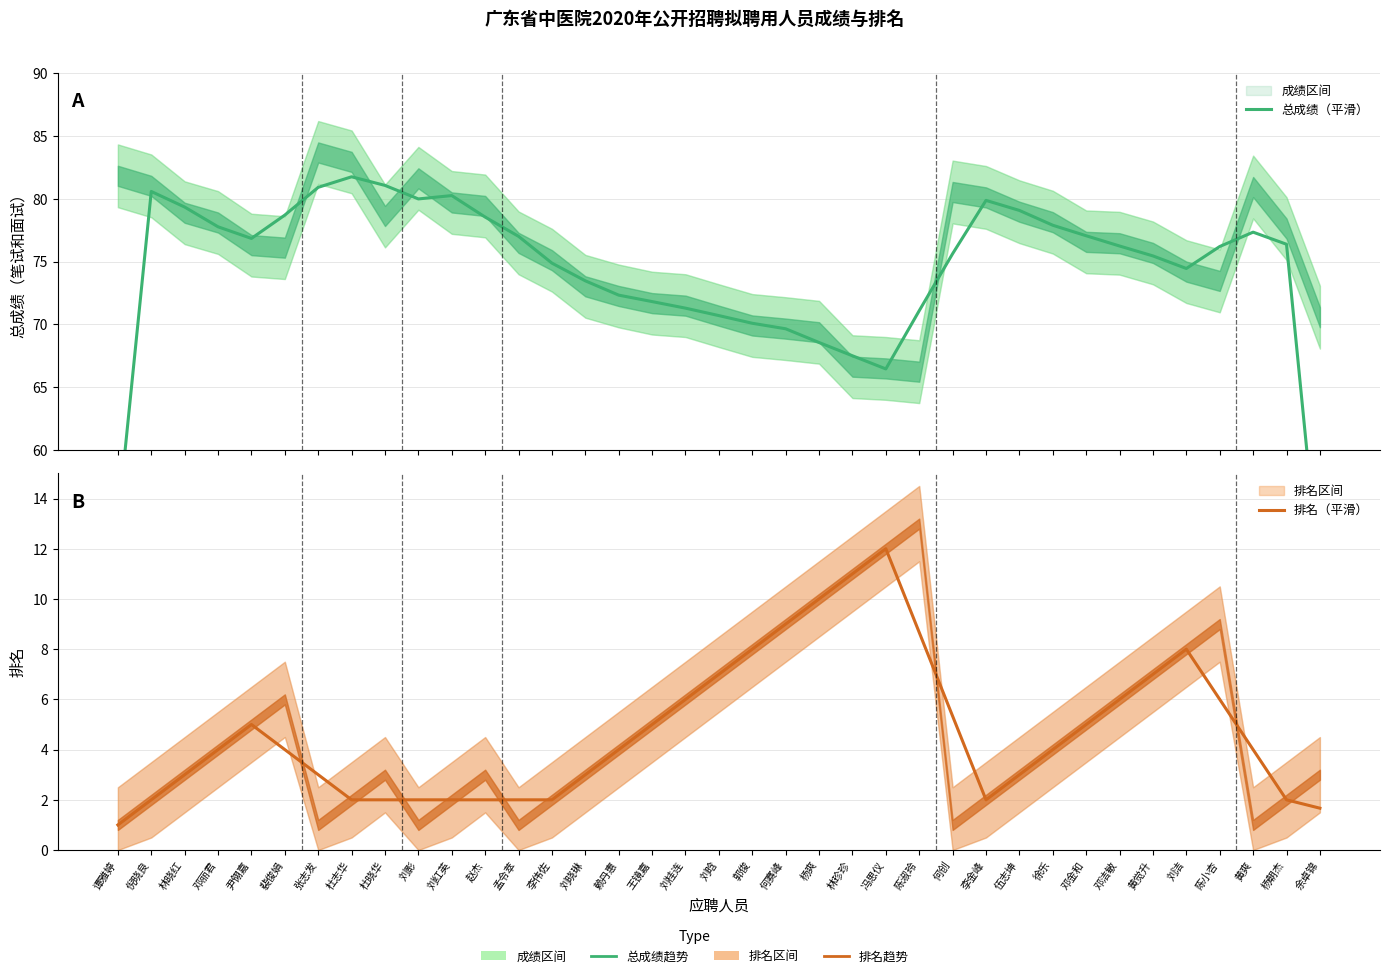

How many data points does each series have?

37